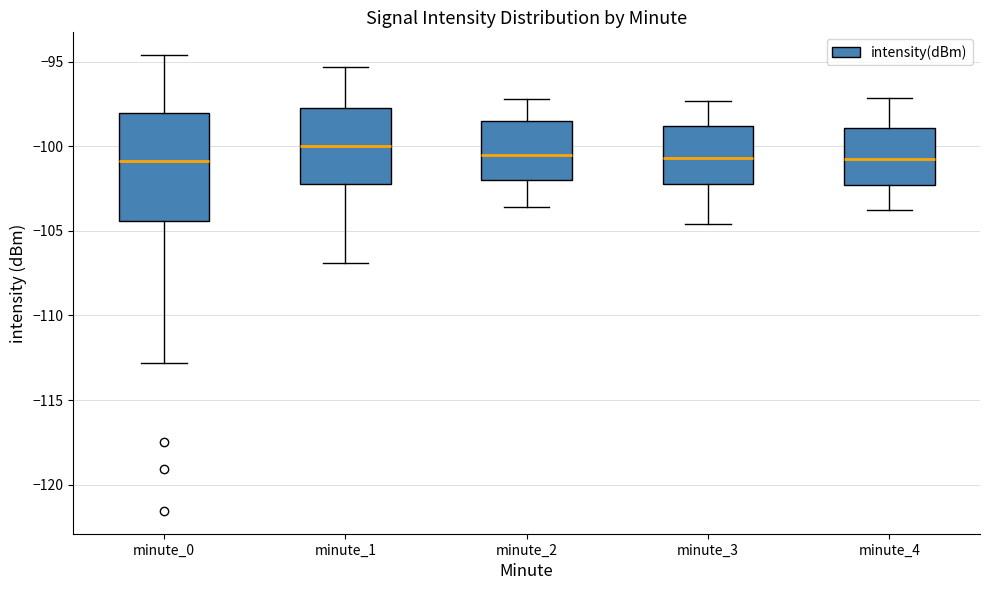

Reading left to right, read every box against the y-axis: the position of its median line, the range the box covers, and the ends of its whiskers. The values are not printed on the chart, so give them approximately, as read against the axis.

minute_0: median -101.0, box -104.5 to -98.0, whiskers -113.0 to -94.5
minute_1: median -100.0, box -102.5 to -97.5, whiskers -107.0 to -95.5
minute_2: median -100.5, box -102.0 to -98.5, whiskers -103.5 to -97.0
minute_3: median -100.5, box -102.0 to -99.0, whiskers -104.5 to -97.5
minute_4: median -100.5, box -102.5 to -99.0, whiskers -104.0 to -97.0